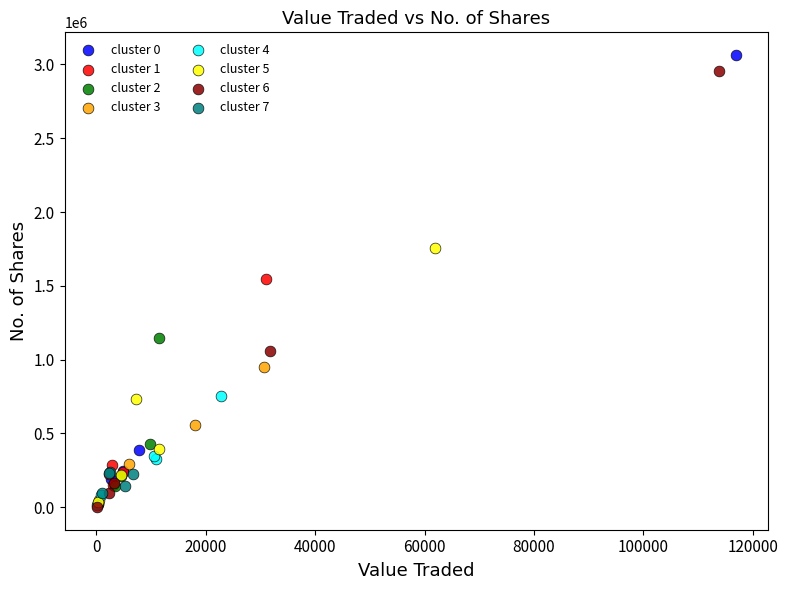

Which series has the largest Y range (max minus min)?

cluster 0